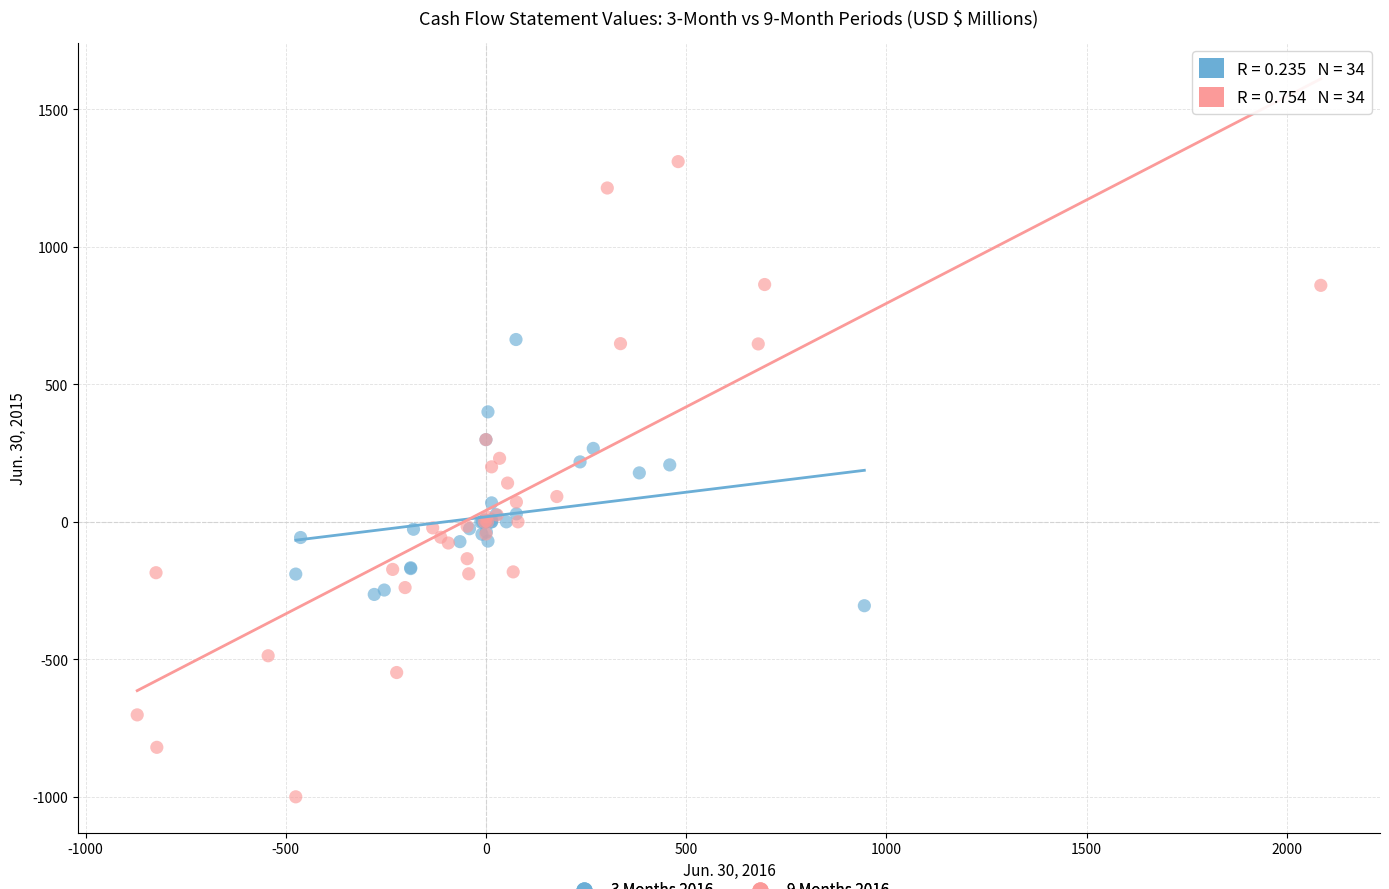

Which series has the largest Y range (max minus min)?

9 Months 2016